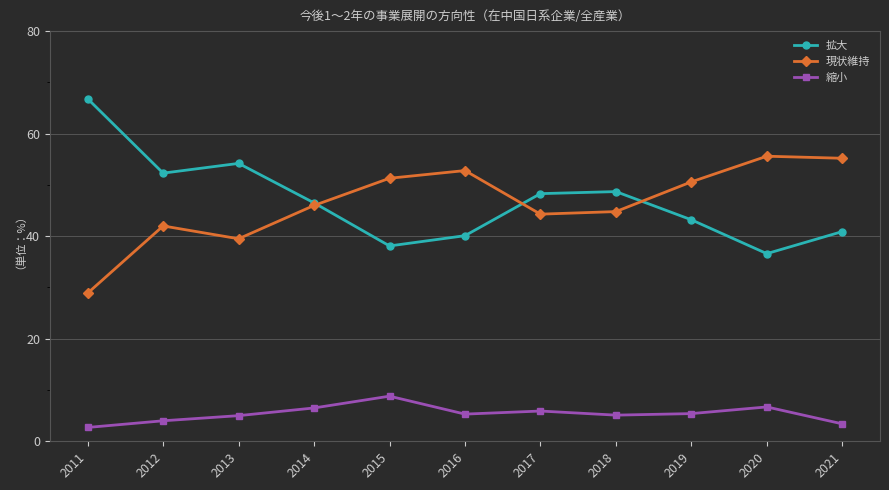

How many data points in 現状維持 are less than 46?

5